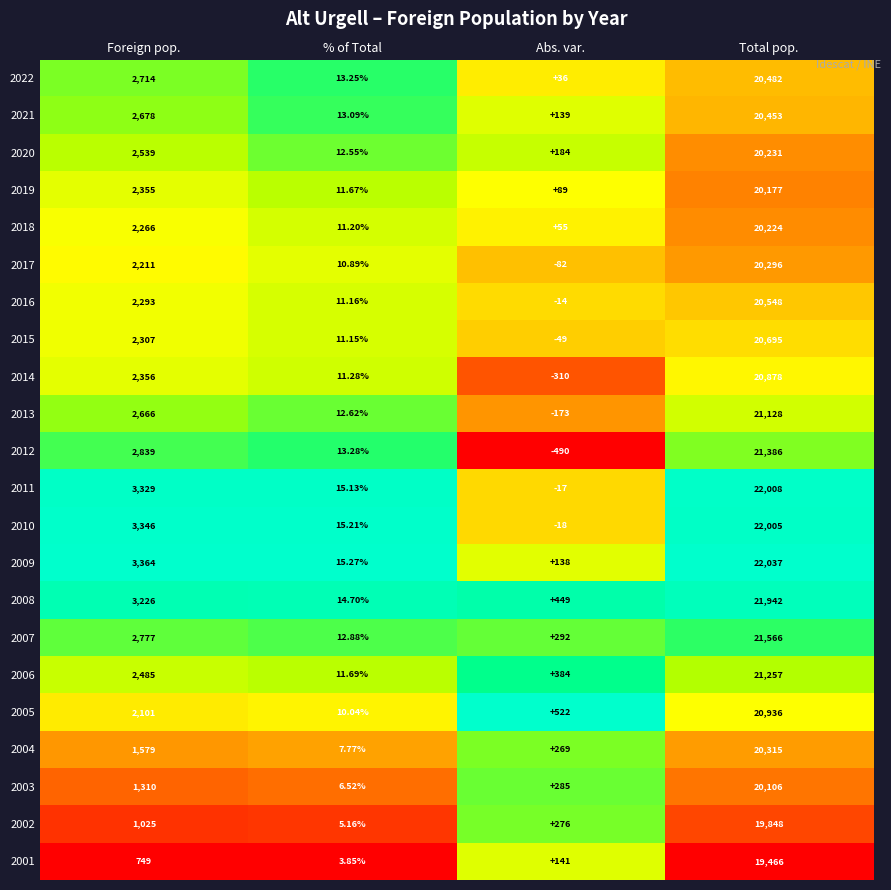

How many categories are shown in the chart?

4